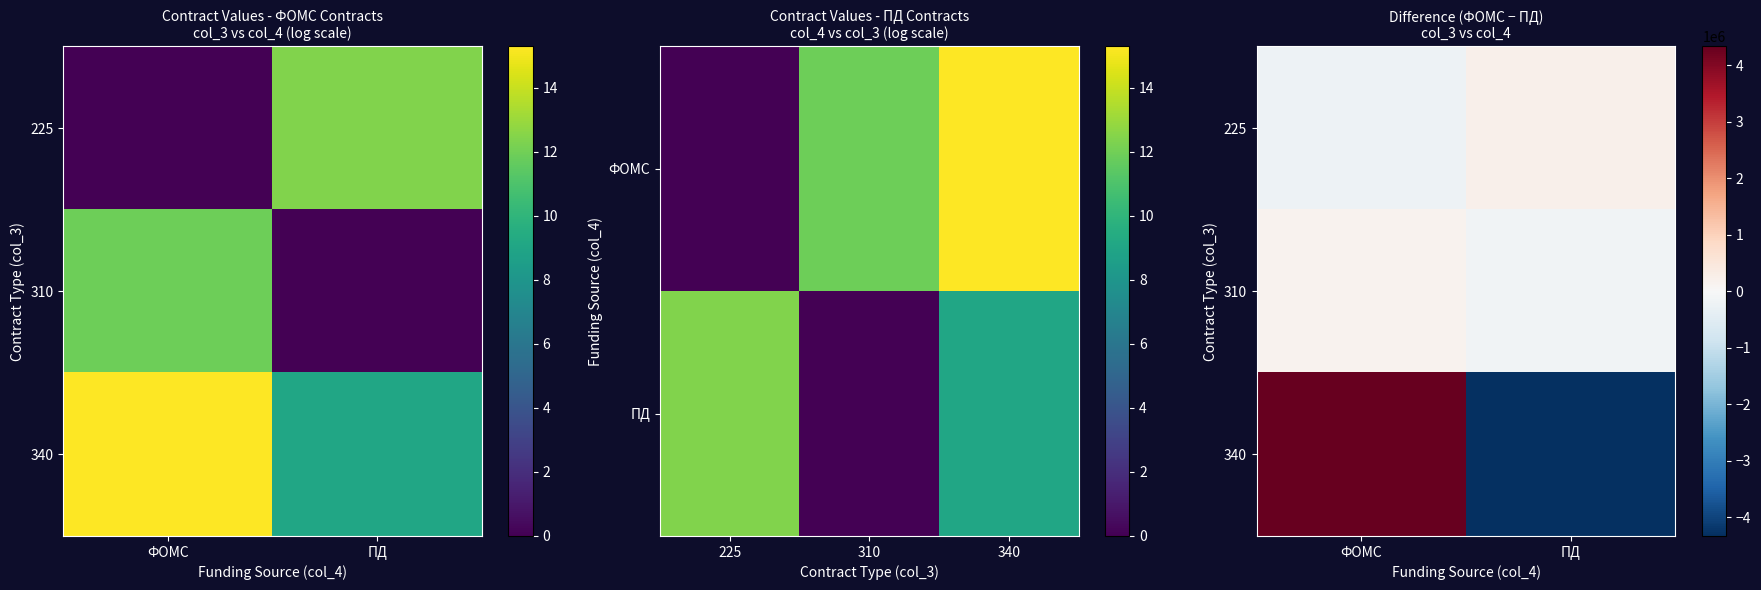

Where does the 310 series first go above 152839?

ФОМС